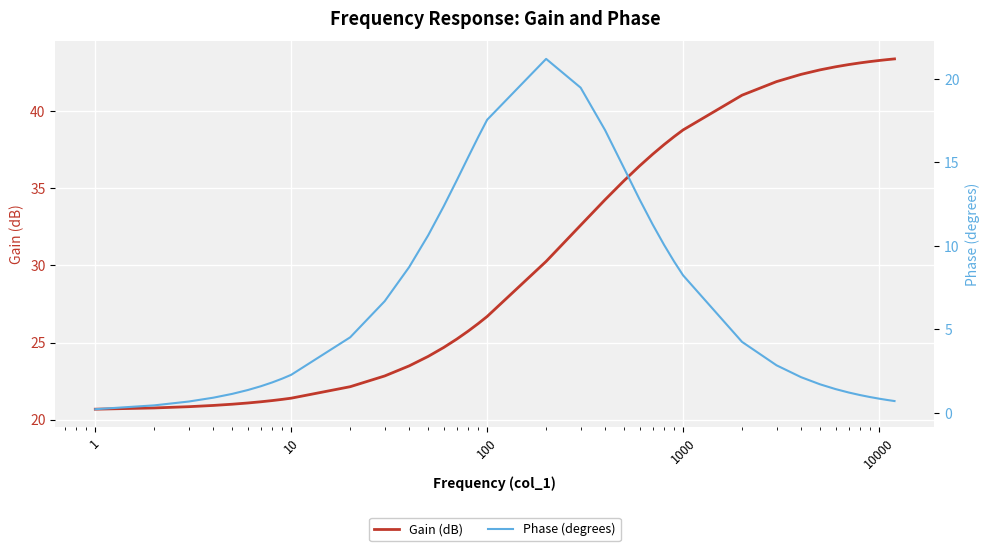

True or false: Phase (degrees) has more than 2 points higher than both neighbors.

False